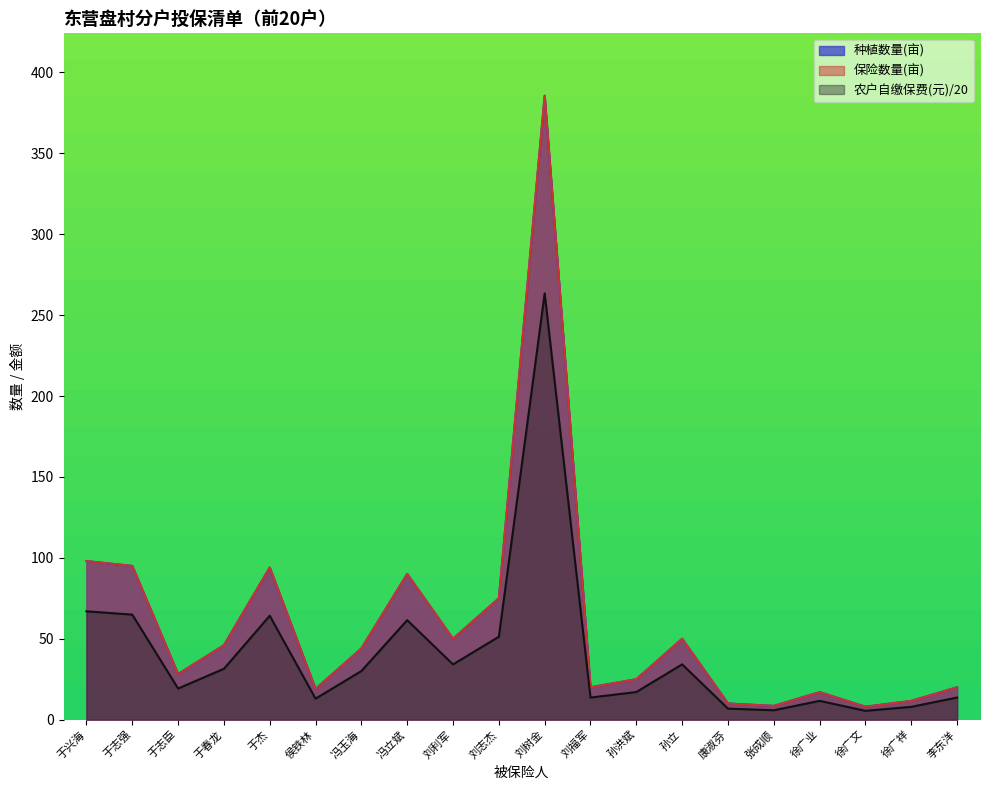

How many data points in 农户自缴保费(元) are less than 30?

10